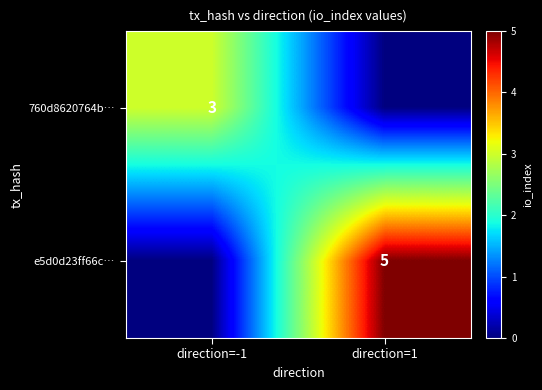

The e5d0d23ff66c… series shows 7 at direction=1. True or false?

False